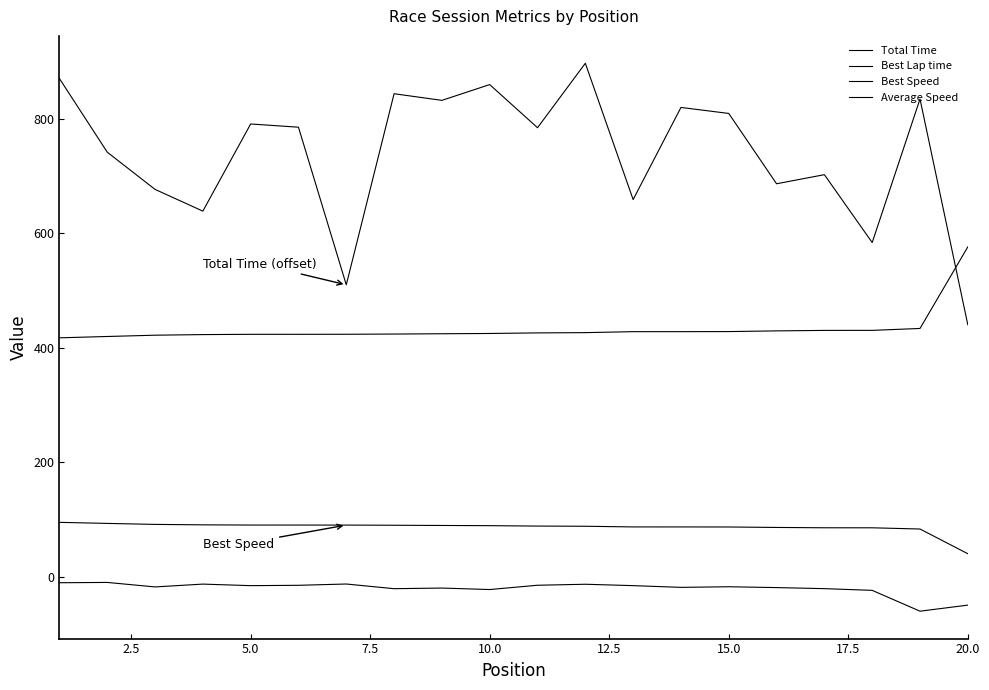

How many lines are shown in the chart?

4